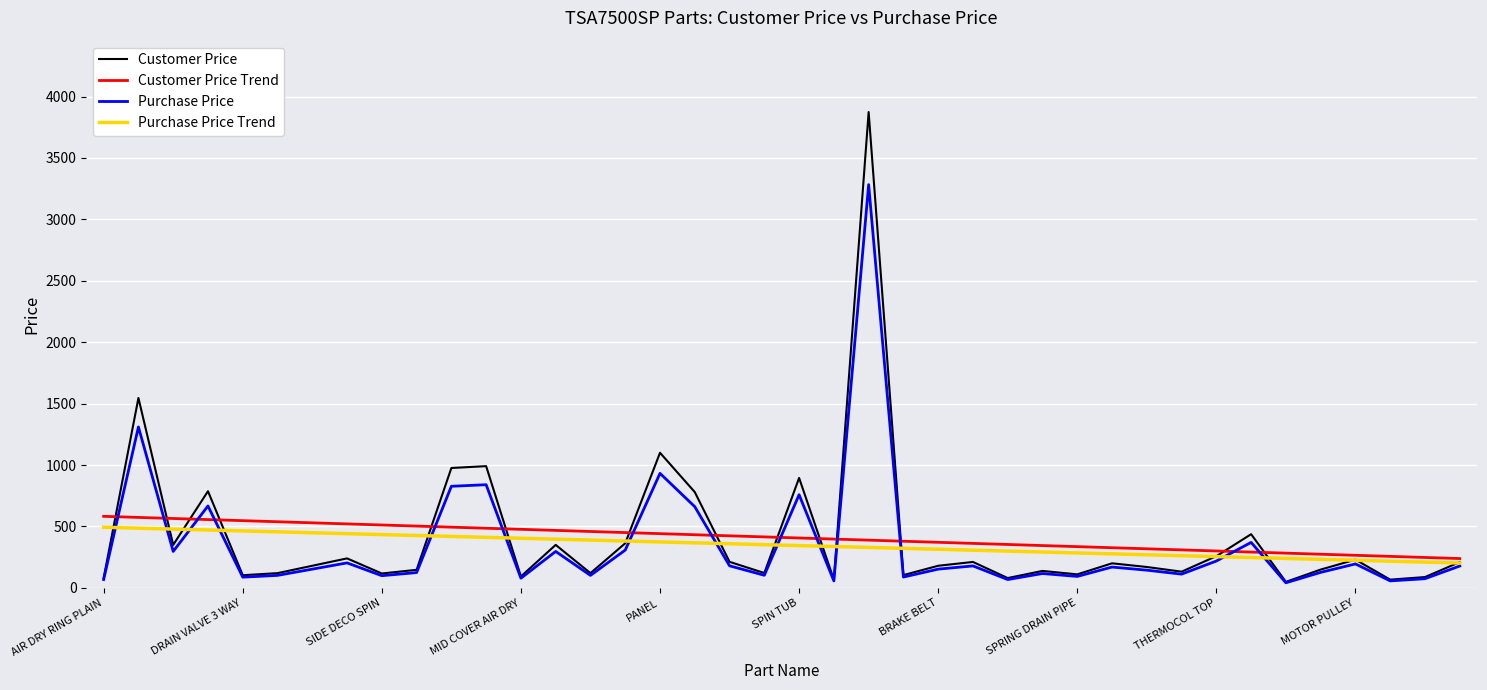

True or false: Purchase Price and Customer Price Trend cross at least once.

True